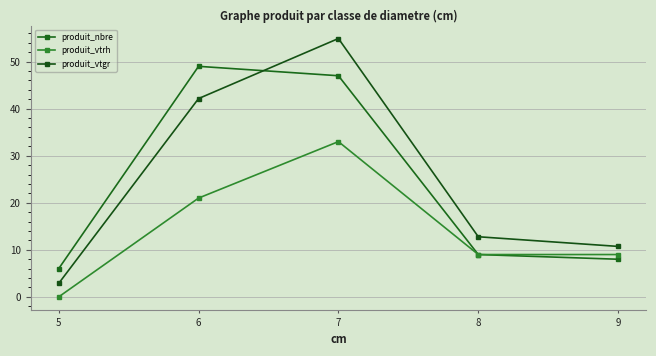

Reading left to right, list all the values displayed in this chart.

produit_nbre: 6.0	49.0	47.0	9.0	8.0
produit_vtrh: 0.0	21.0	33.0	9.0	9.0
produit_vtgr: 2.9	42.1	54.9	12.8	10.7